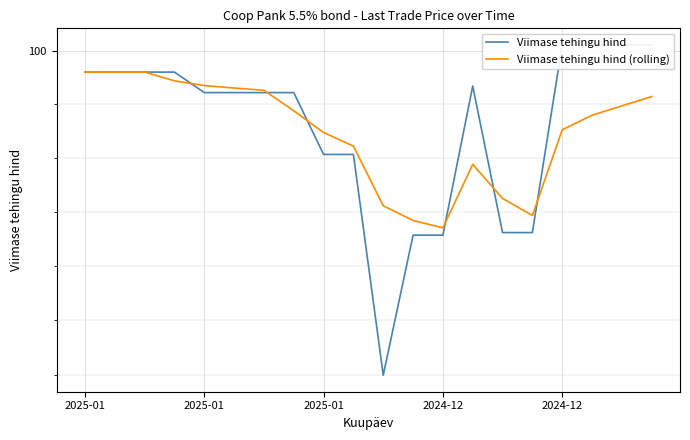

How many interior local valleys does the Viimase tehingu hind (rolling) series have?

2